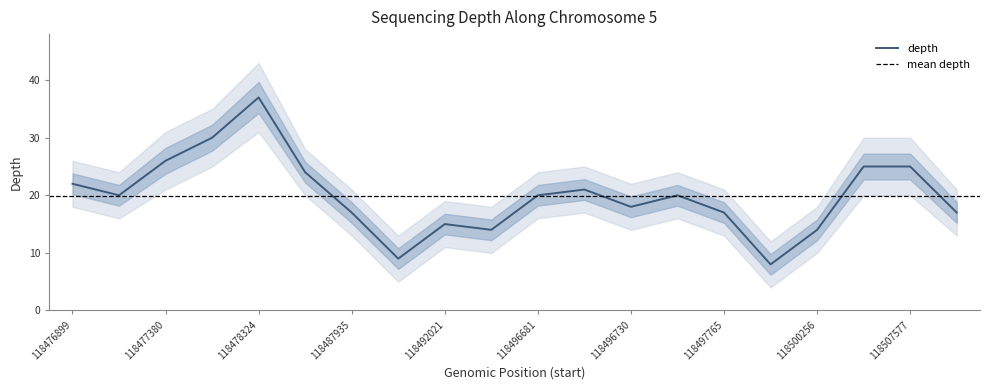

Does the chart have visible grid lines?

No